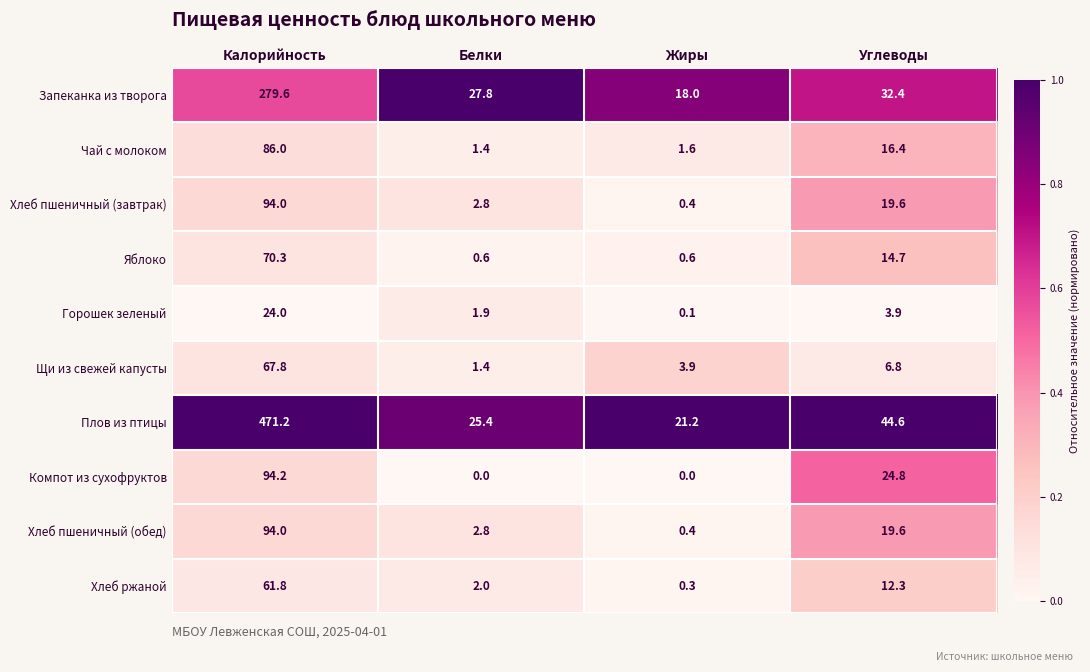

At which category does the chart reach its peak across all series?

Калорийность